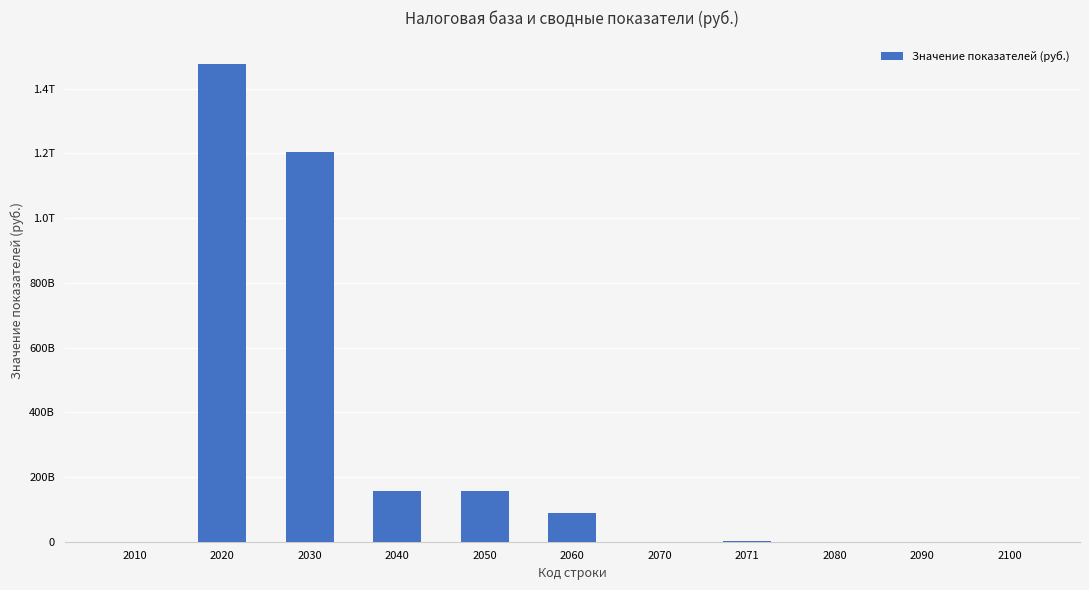

Which label corresponds to the smallest value in the chart?

2010